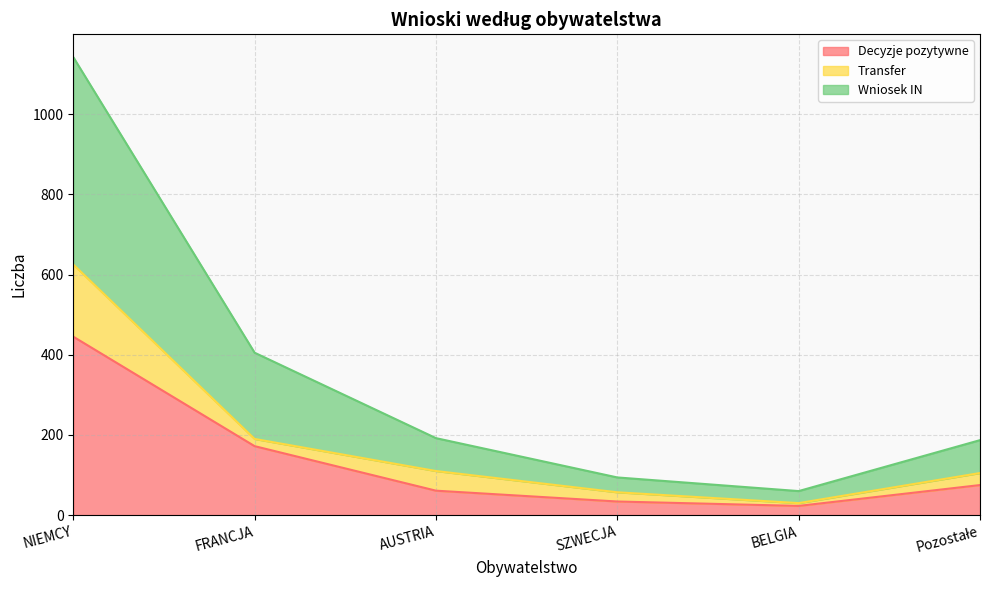

At which label does Decyzje pozytywne reach its peak?

NIEMCY